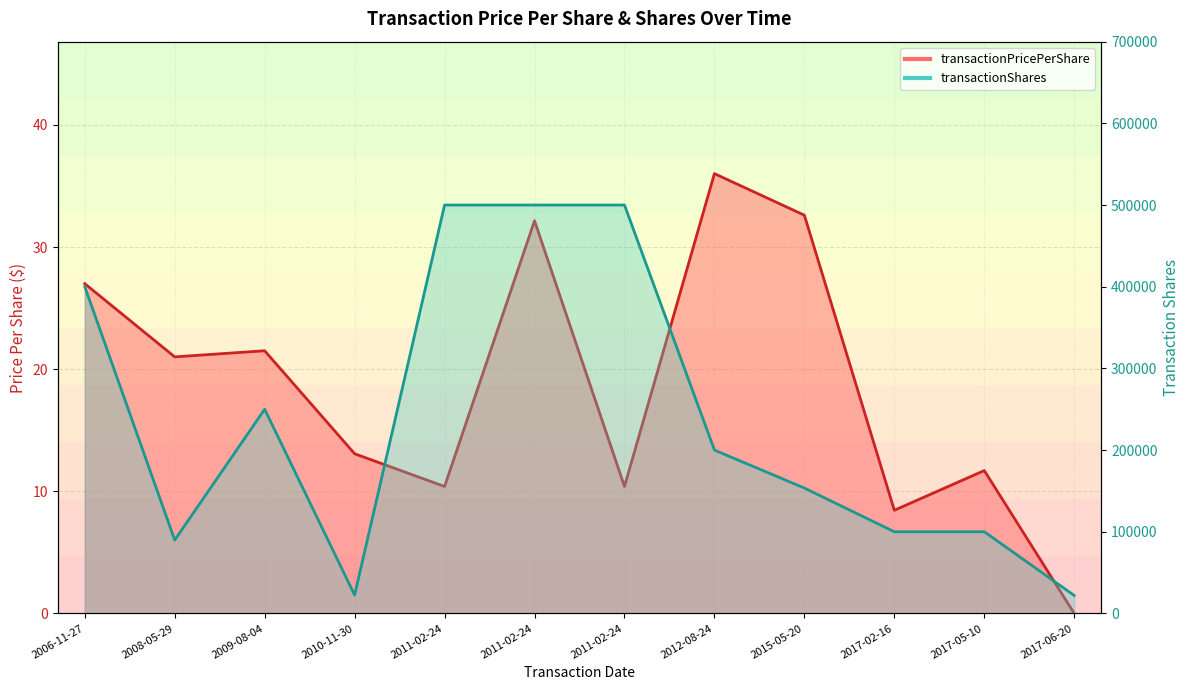

Reading left to right, list all the values displayed in this chart.

transactionPricePerShare: 27.0	21.0	21.5	13.1	10.4	32.2	10.4	36.0	32.6	8.4	11.7	0.0
transactionShares: 400000.0	89808.0	250000.0	22500.0	500000.0	500000.0	500000.0	200000.0	153510.0	100000.0	100000.0	22000.0